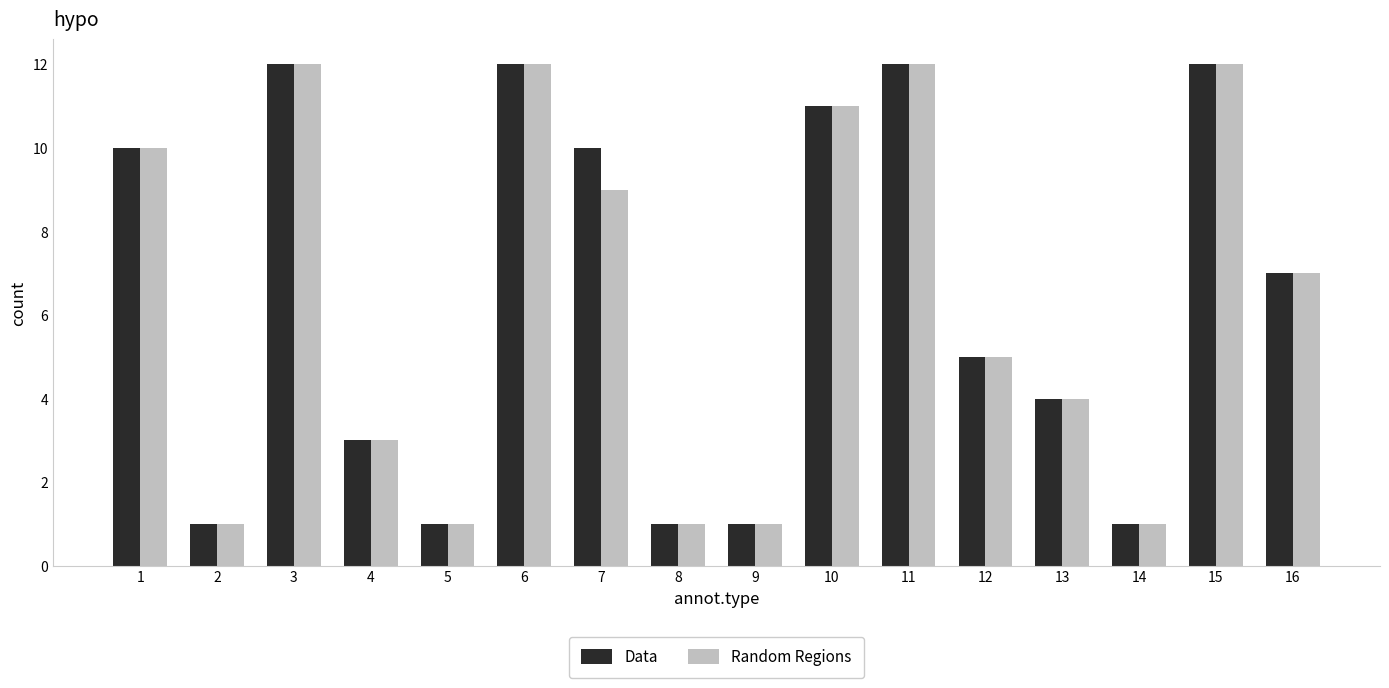

The value of Random Regions at 7 is 14. True or false?

False